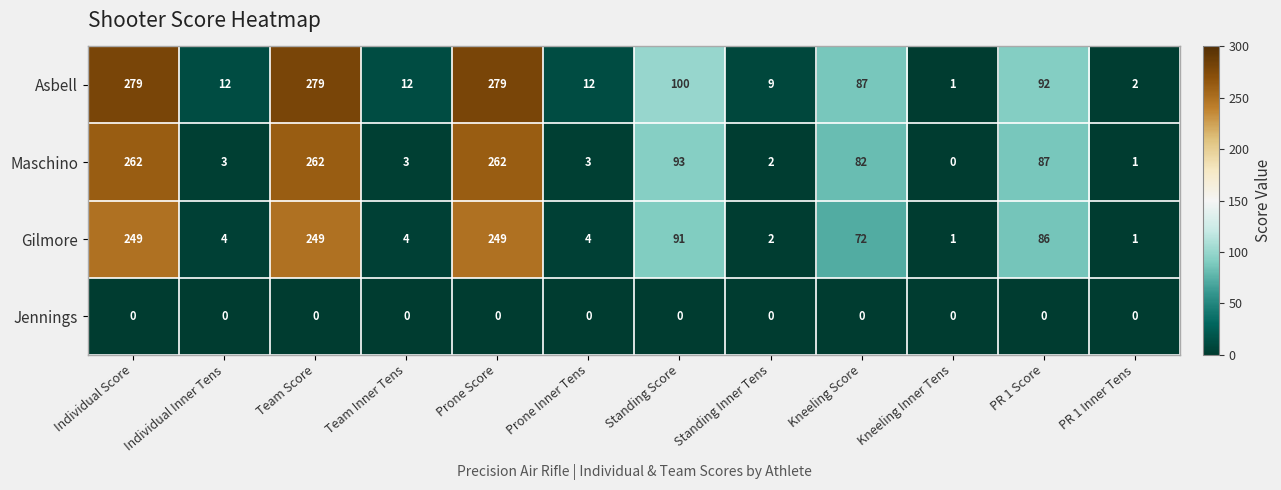

Which series has the largest range (max minus min)?

Asbell